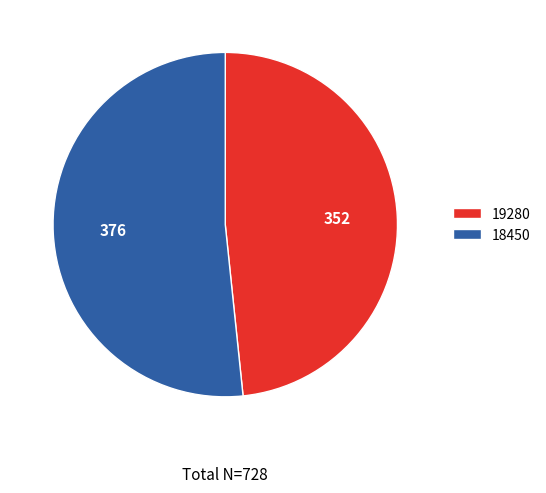

Between 18450 and 19280, which is larger?

18450